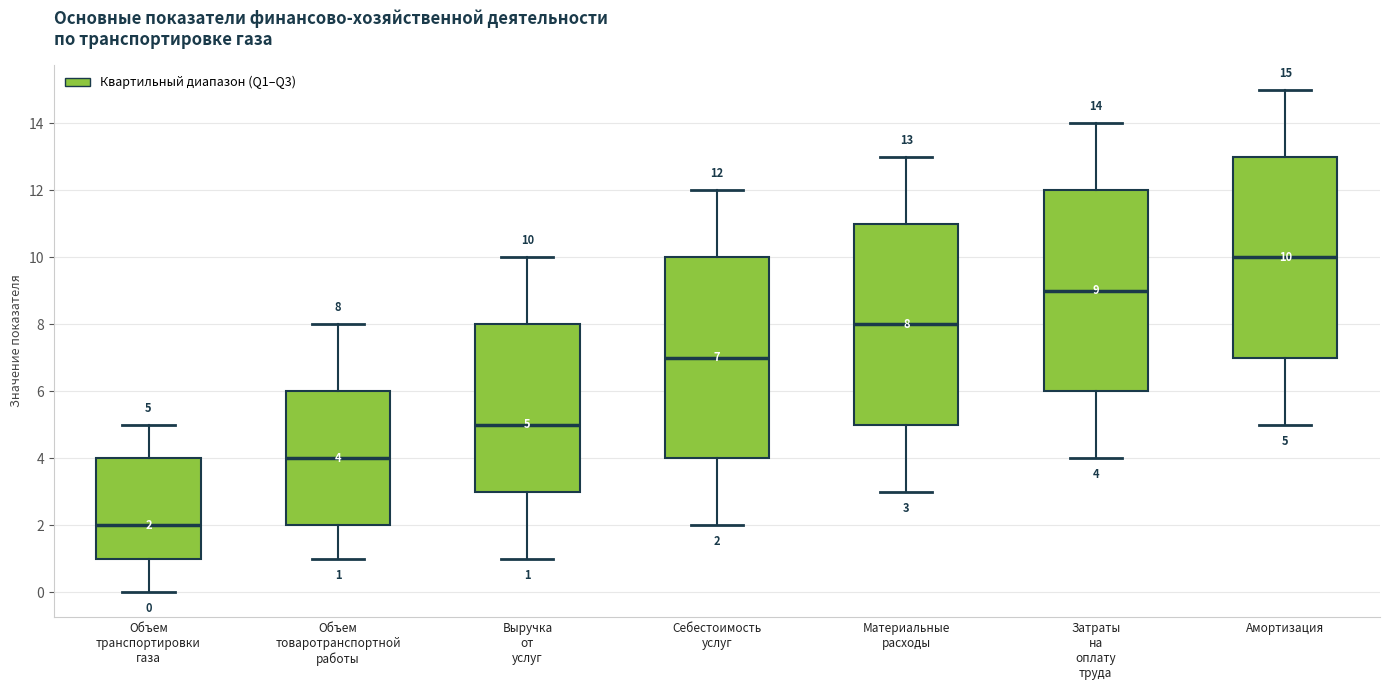

Which box has the highest median line?

Амортизация